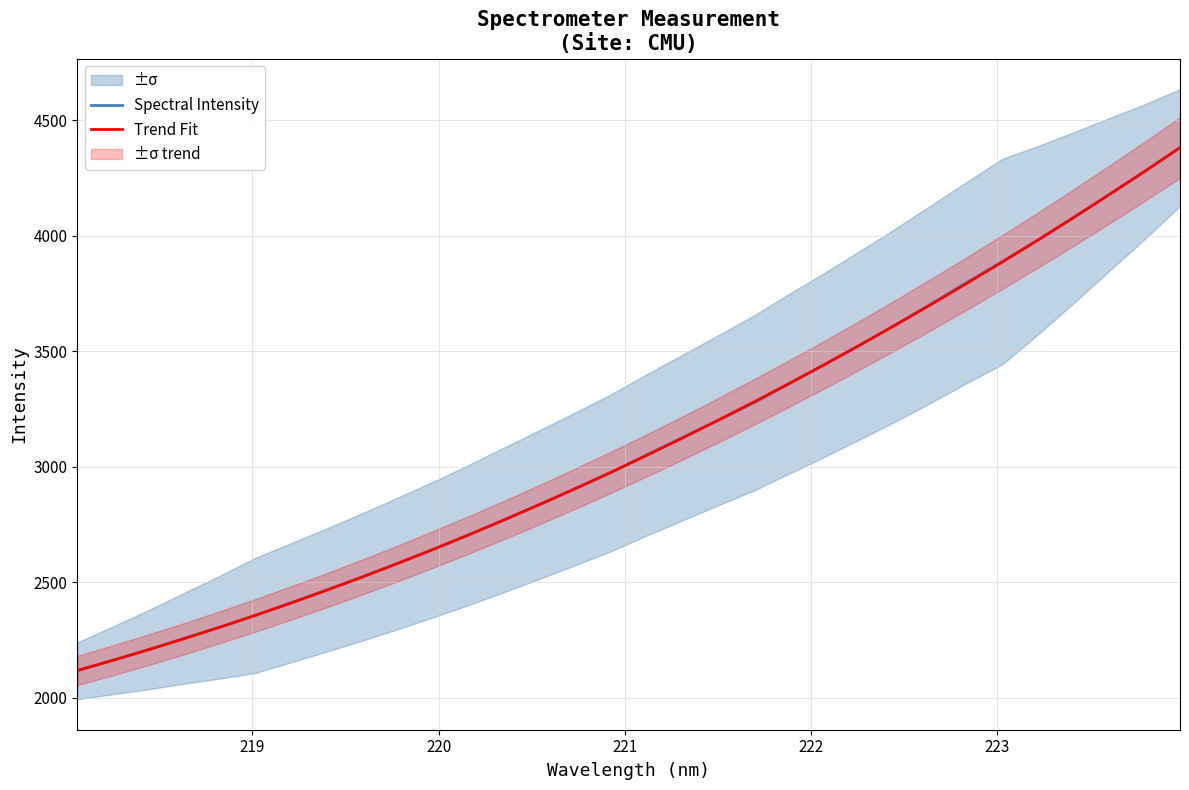

What is the lowest value of the Spectral Intensity series?

2116.9